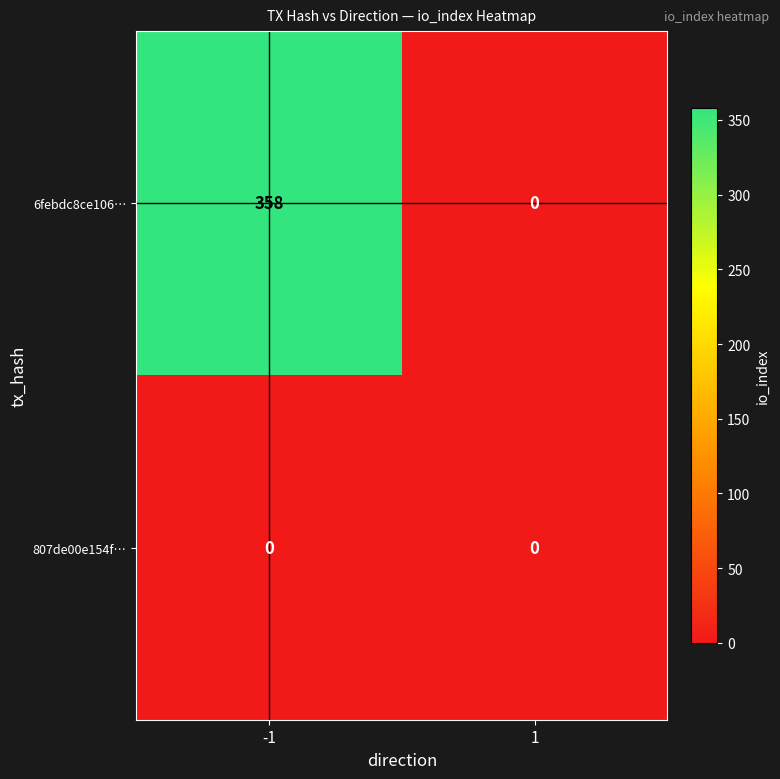

Which series has the largest range (max minus min)?

6febdc8ce106…